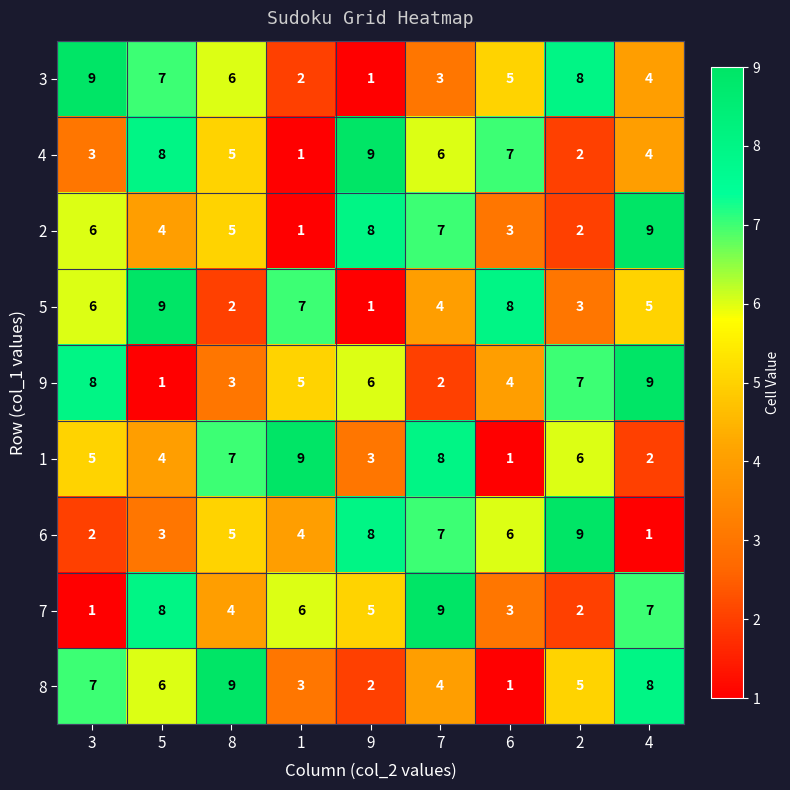

Rank the categories by 4 value from lowest to highest.

1, 2, 3, 4, 8, 7, 6, 5, 9